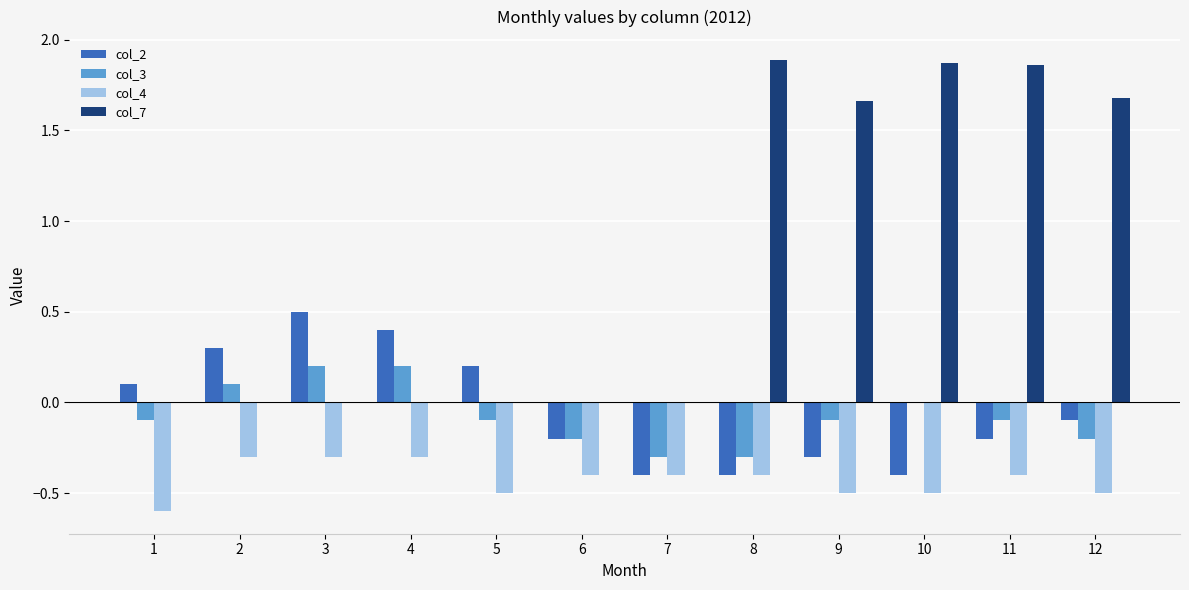

Which series has the largest total across all categories?

col_7